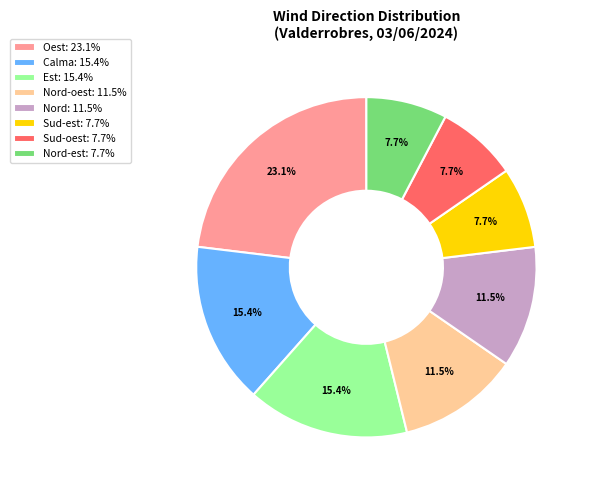

Is there a majority slice in this chart?

No